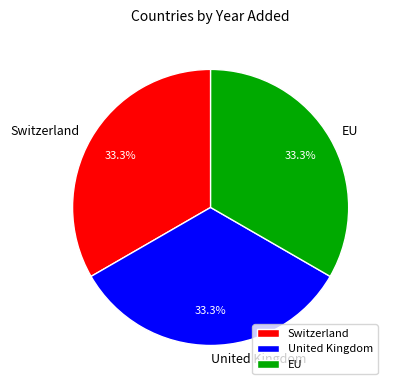

Combined, do United Kingdom and Switzerland account for over 50%?

Yes